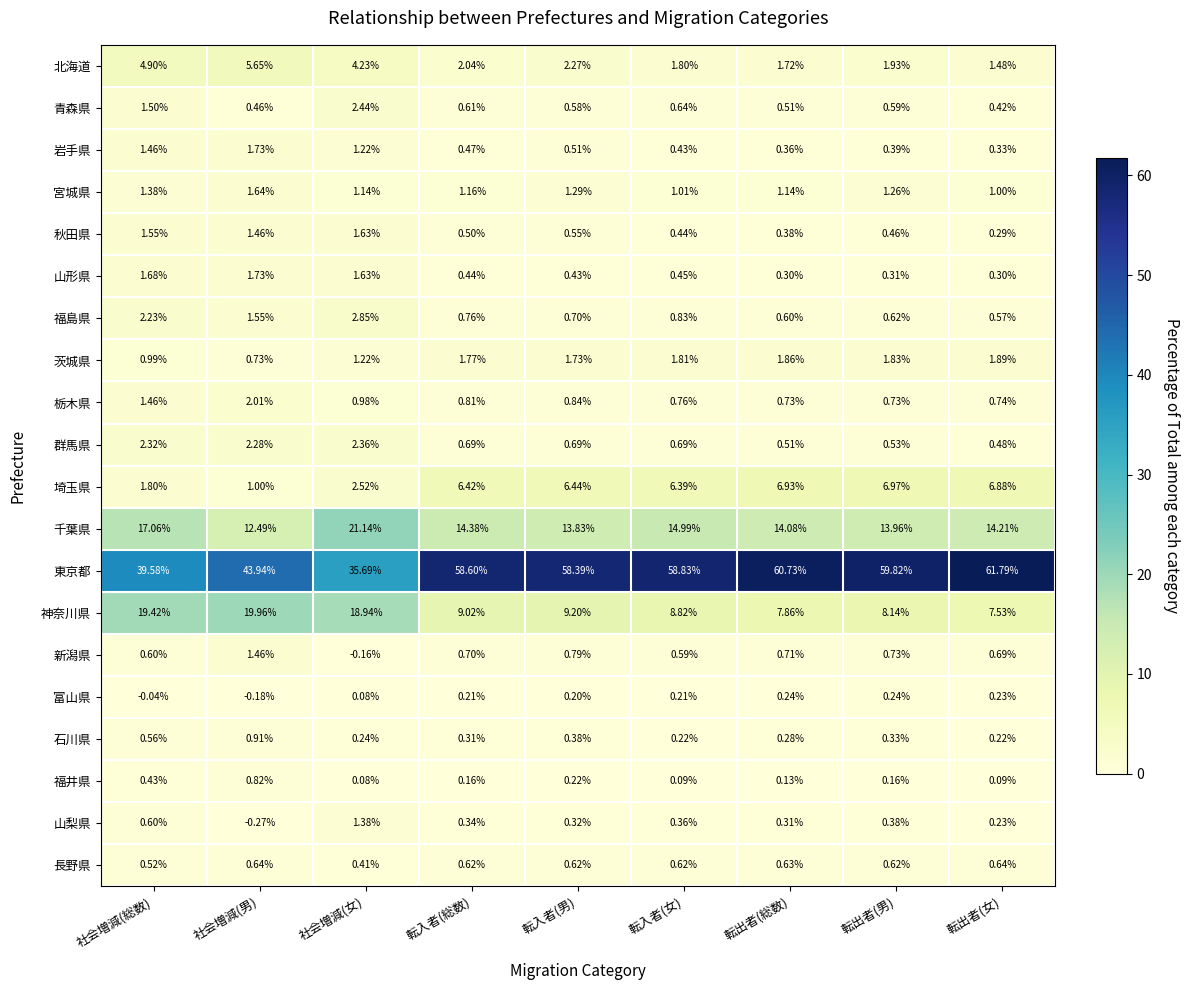

Which series has the largest range (max minus min)?

東京都